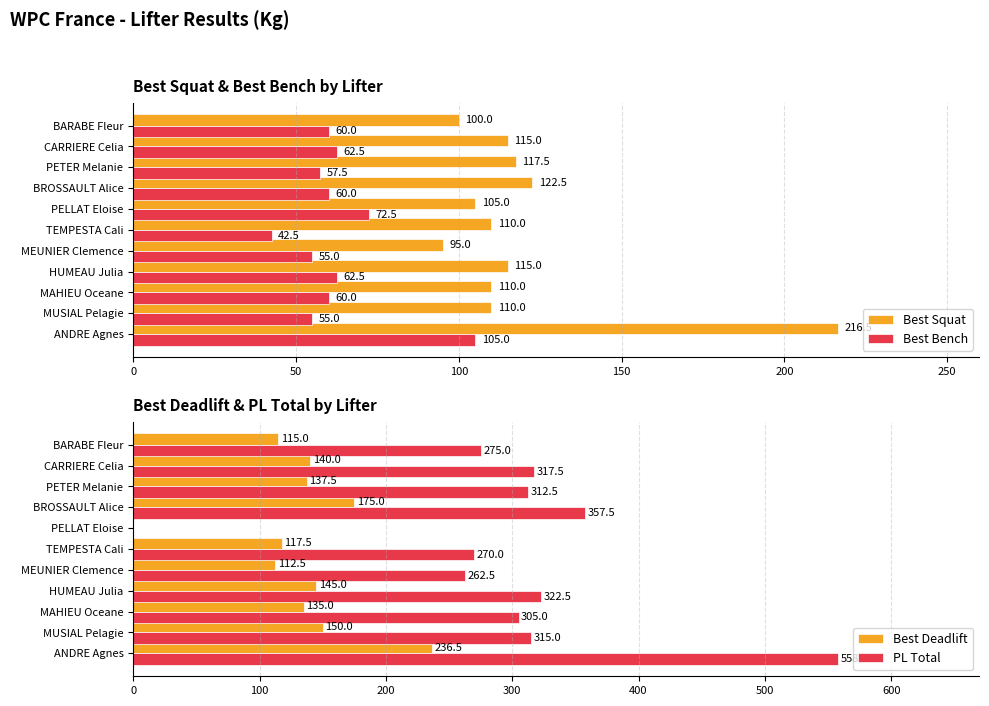

The value of Best Deadlift at TEMPESTA Cali is 59.9. True or false?

False